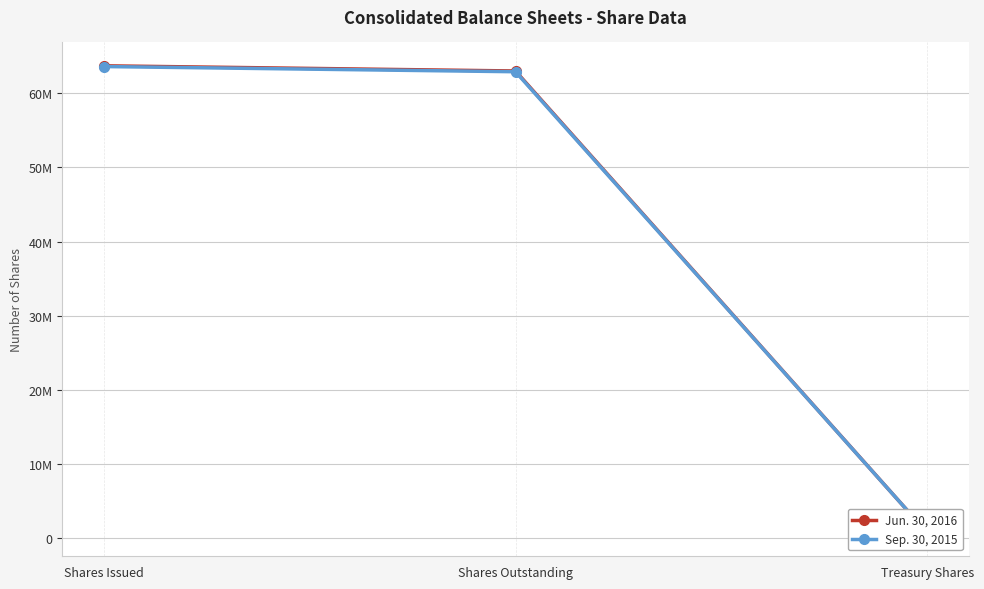

What is the maximum value shown in the chart?

63700000